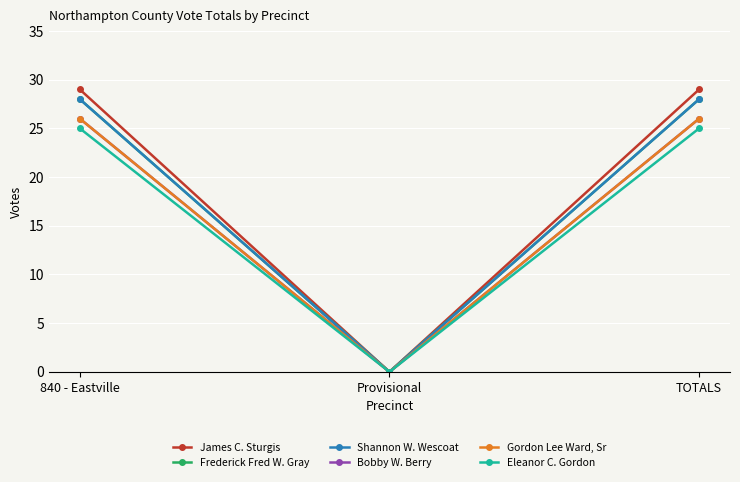

How many James C. Sturgis values are between 0 and 29?

3